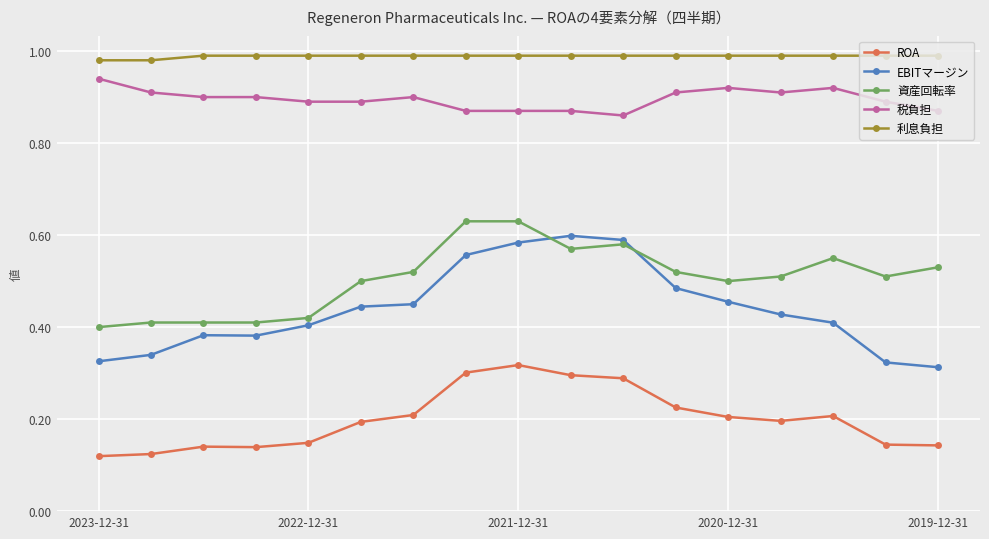

Which series has the widest spread of values?

EBITマージン